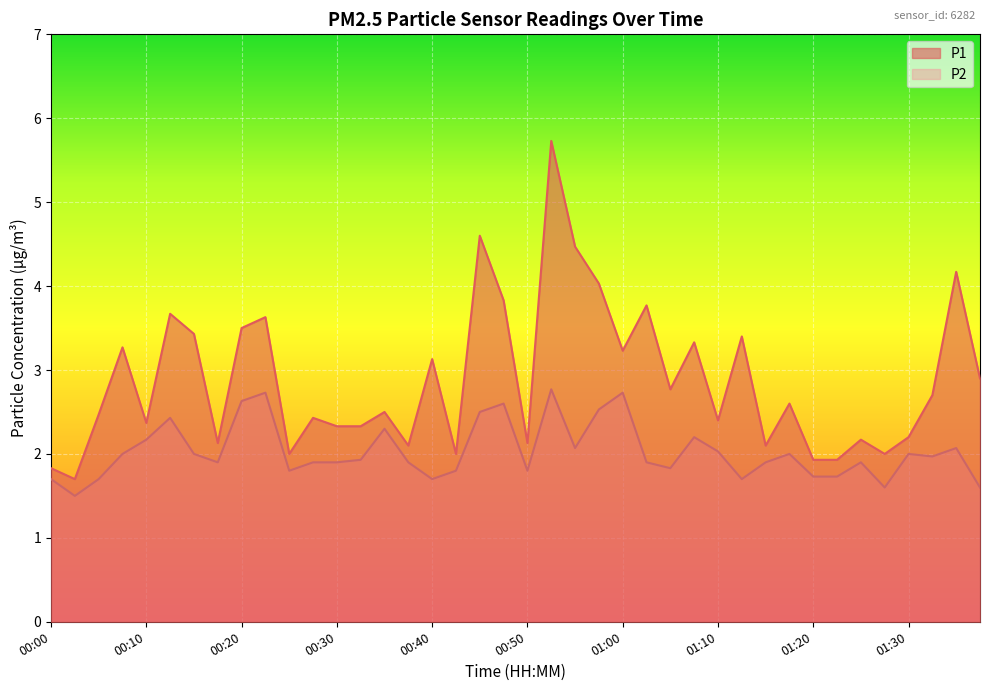

Reading left to right, extract all data points from this chart.

P1: 00:00=1.8	00:03=1.7	00:05=2.5	00:08=3.3	00:10=2.4	00:12=3.7	00:15=3.4	00:17=2.1	00:20=3.5	00:22=3.6	00:25=2.0	00:27=2.4	00:30=2.3	00:32=2.3	00:35=2.5	00:37=2.1	00:40=3.1	00:42=2.0	00:45=4.6	00:47=3.8	00:50=2.1	00:52=5.7	00:55=4.5	00:57=4.0	01:00=3.2	01:02=3.8	01:05=2.8	01:07=3.3	01:10=2.4	01:12=3.4	01:15=2.1	01:18=2.6	01:20=1.9	01:23=1.9	01:25=2.2	01:28=2.0	01:30=2.2	01:33=2.7	01:36=4.2	01:38=2.9
P2: 00:00=1.7	00:03=1.5	00:05=1.7	00:08=2.0	00:10=2.2	00:12=2.4	00:15=2.0	00:17=1.9	00:20=2.6	00:22=2.7	00:25=1.8	00:27=1.9	00:30=1.9	00:32=1.9	00:35=2.3	00:37=1.9	00:40=1.7	00:42=1.8	00:45=2.5	00:47=2.6	00:50=1.8	00:52=2.8	00:55=2.1	00:57=2.5	01:00=2.7	01:02=1.9	01:05=1.8	01:07=2.2	01:10=2.0	01:12=1.7	01:15=1.9	01:18=2.0	01:20=1.7	01:23=1.7	01:25=1.9	01:28=1.6	01:30=2.0	01:33=2.0	01:36=2.1	01:38=1.6